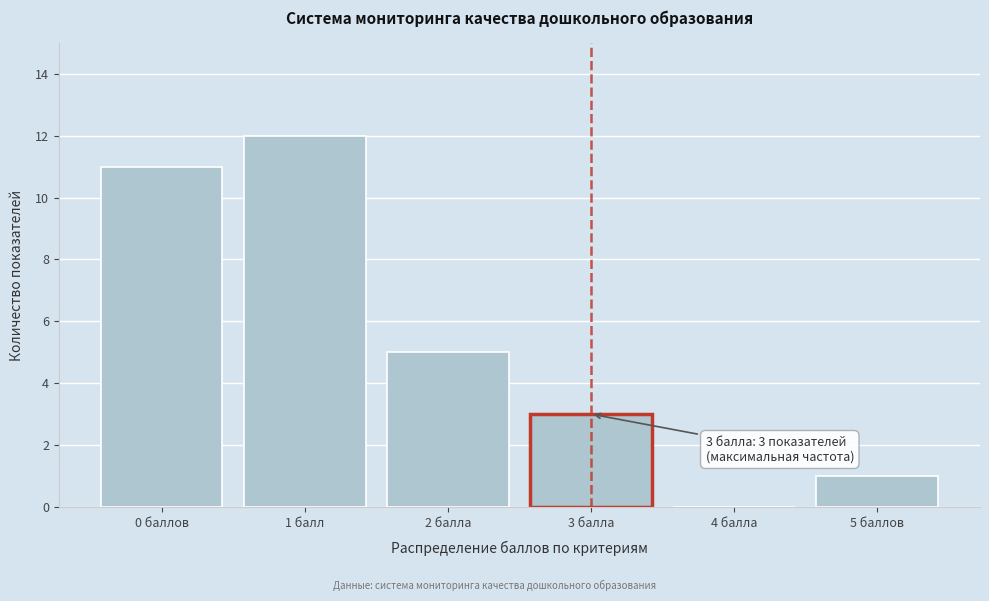

Reading left to right, what are all the values shown in this chart?

0 баллов=11	1 балл=12	2 балла=5	3 балла=3	4 балла=0	5 баллов=1